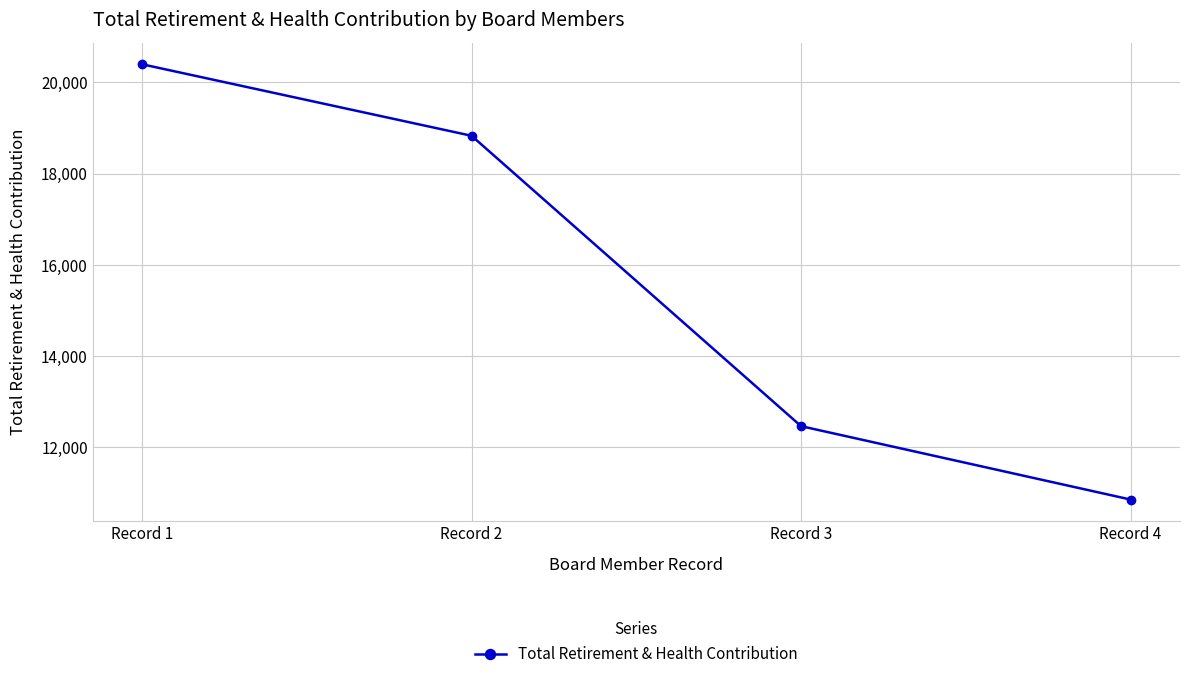

What is the value of the 4th point from the left?

10850